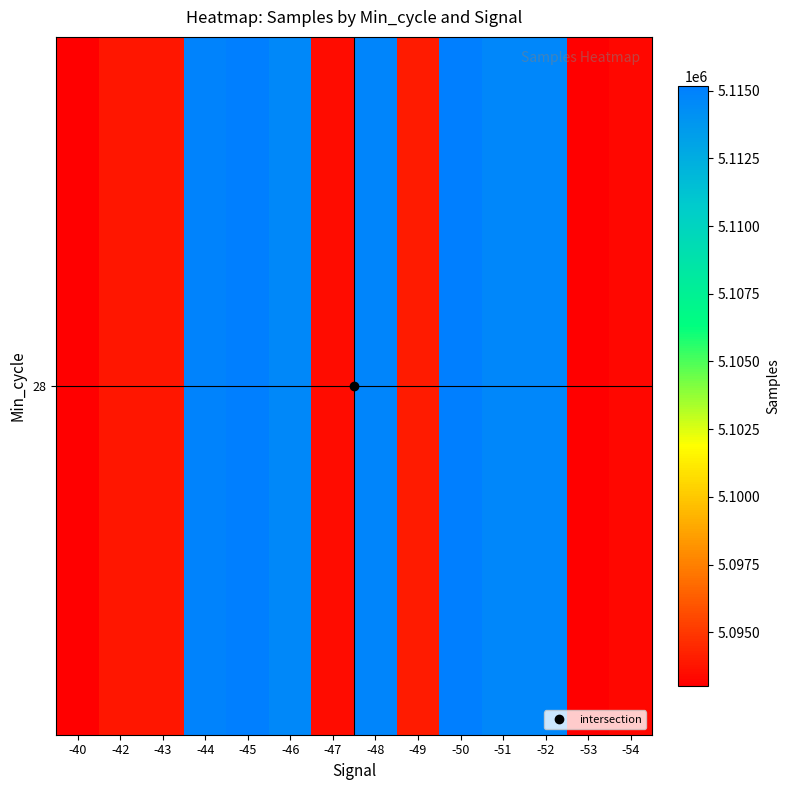

What is the difference between the values at -50 and -52?

450